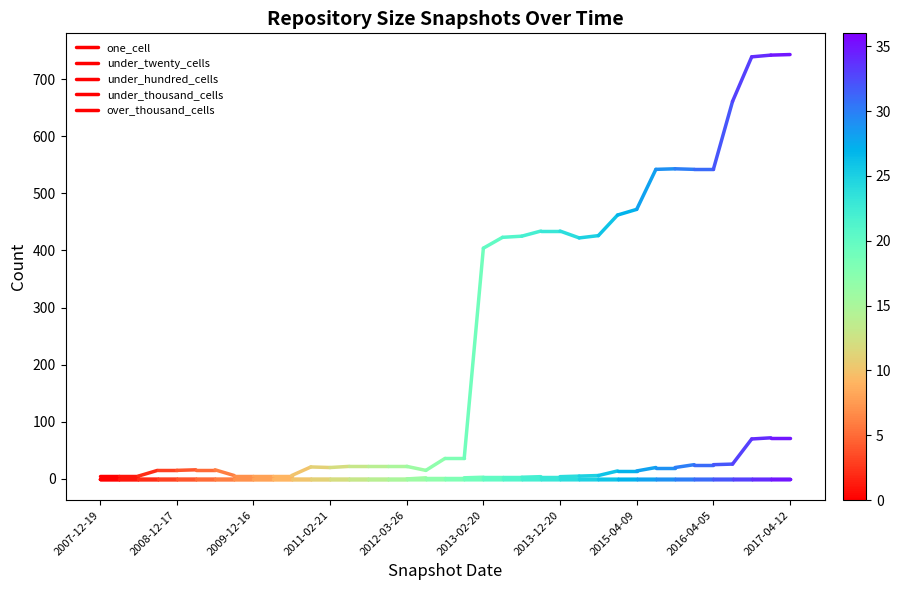

Which category has the lowest value in the one_cell series?

2007-12-19